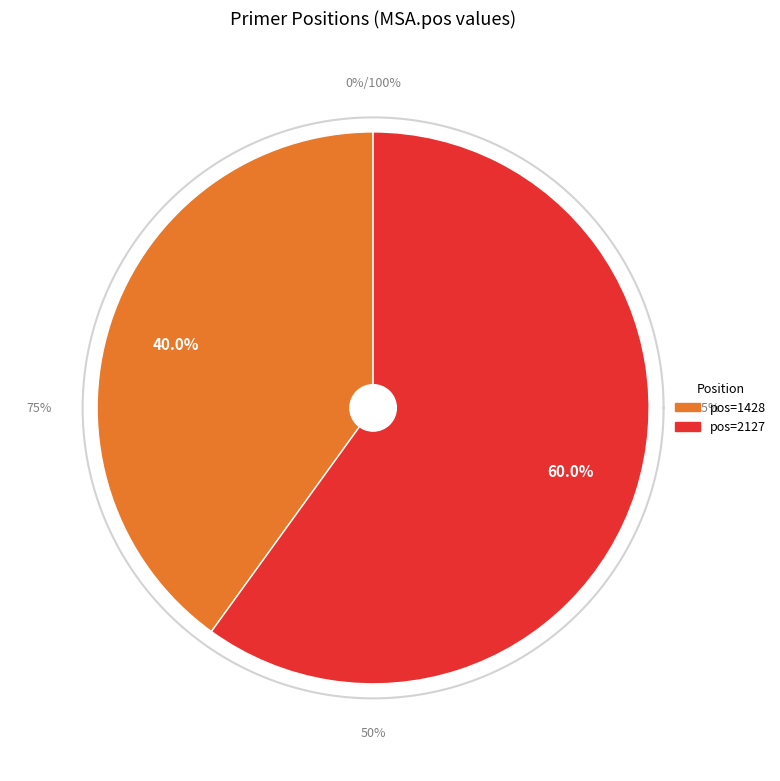

To the nearest percent, what percentage of the pie is 2127?

60%